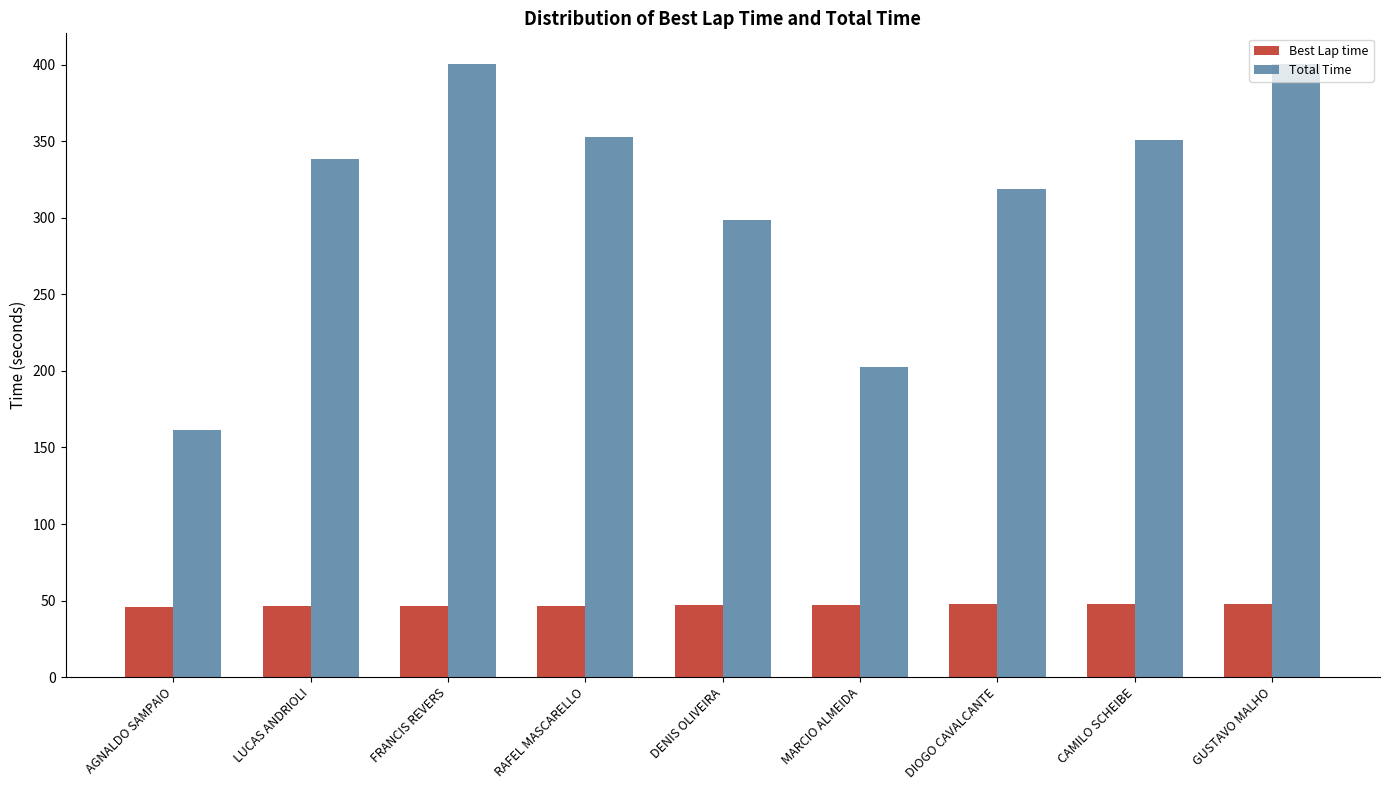

How many data points in Total Time are less than 338?

4